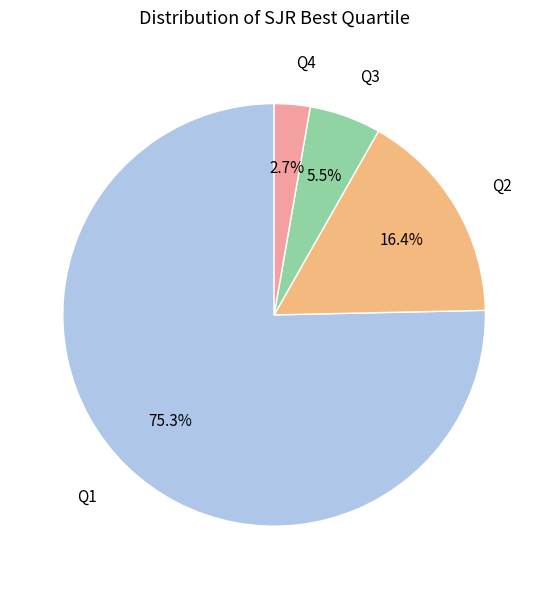

Is there a majority slice in this chart?

Yes